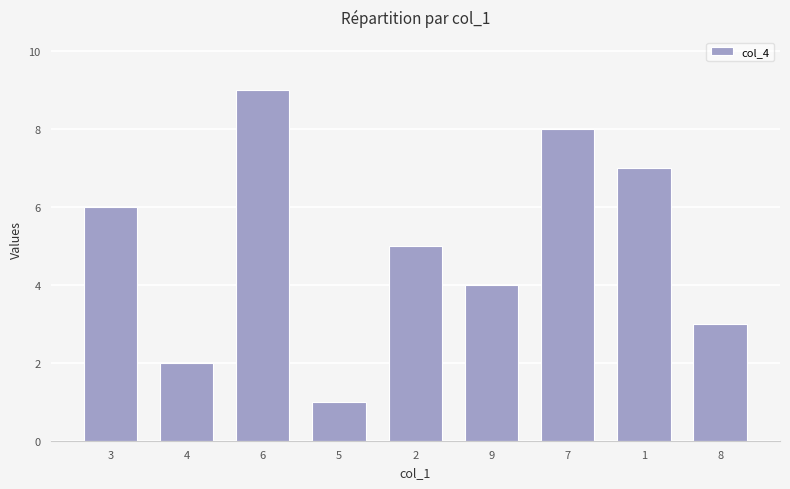

What is the approximate value at 6?

9